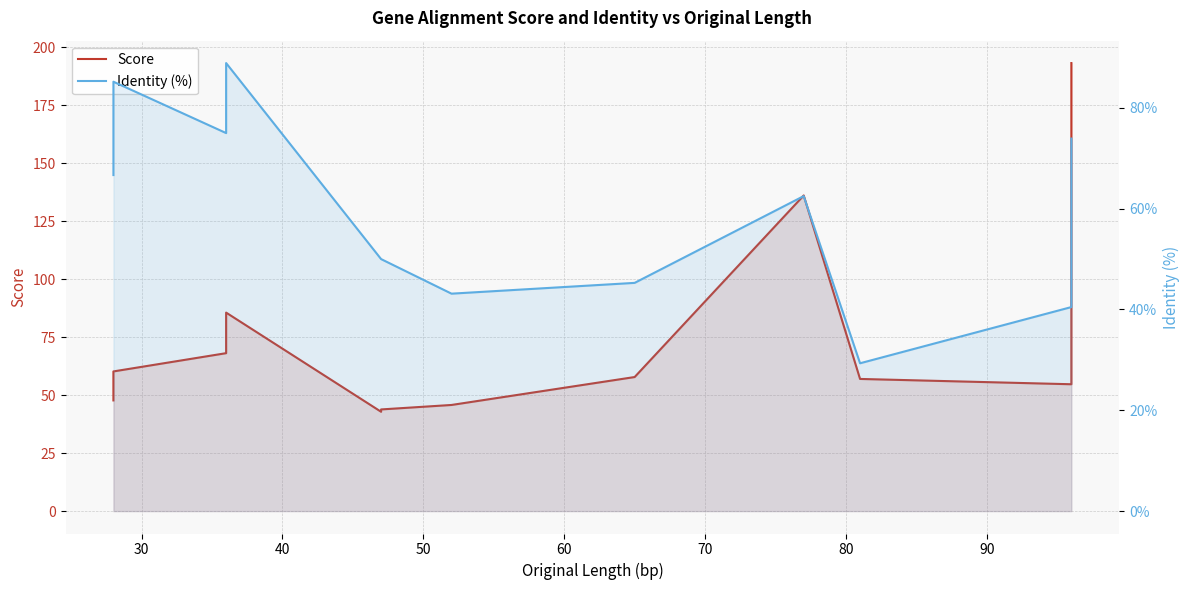

True or false: Identity (%) has more than 1 points higher than both neighbors.

True